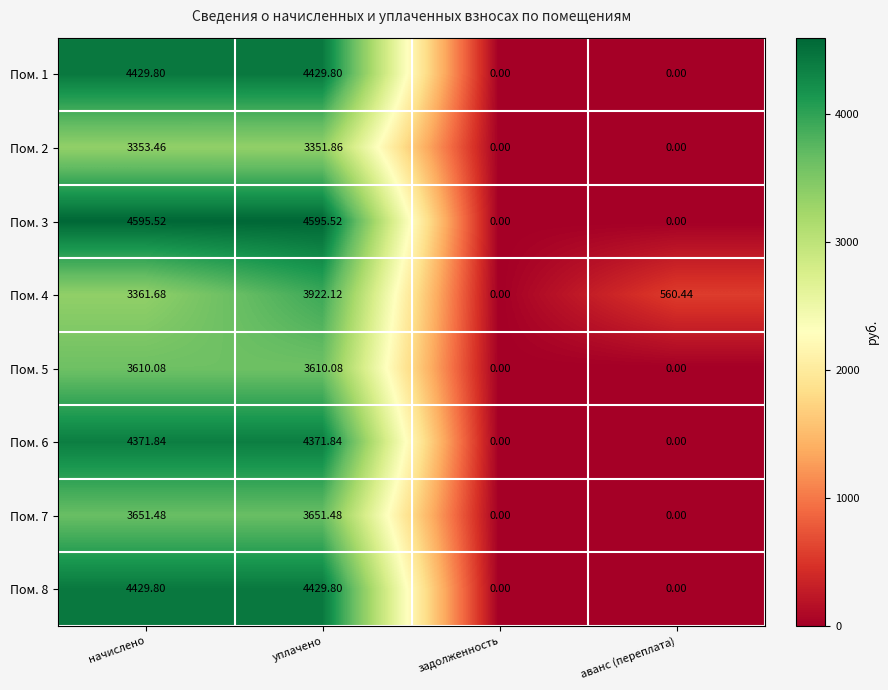

At which category is the sum across all series the highest?

уплачено